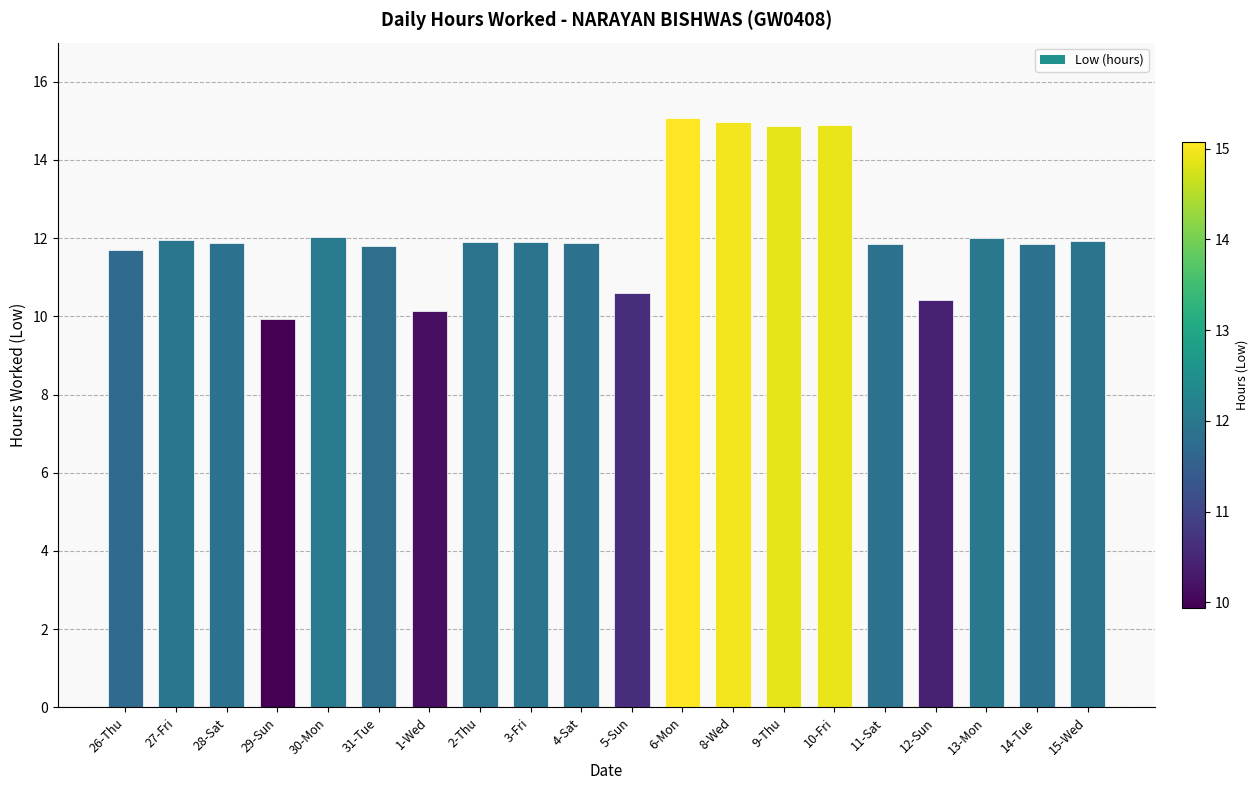

What position from the left is 29-Sun?

4